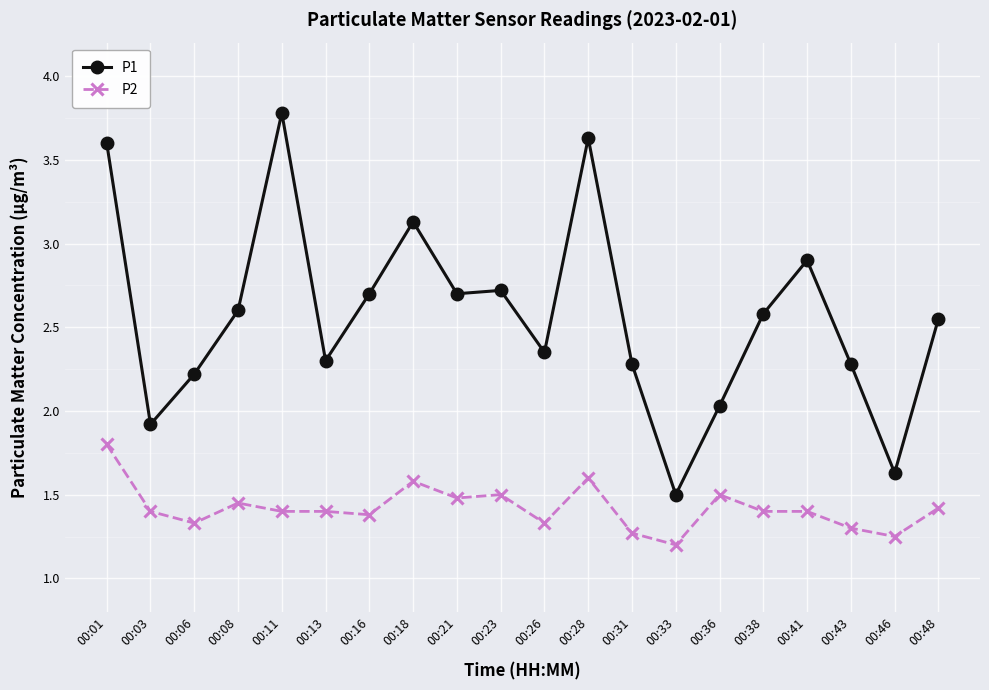

Which series has the largest total across all categories?

P1